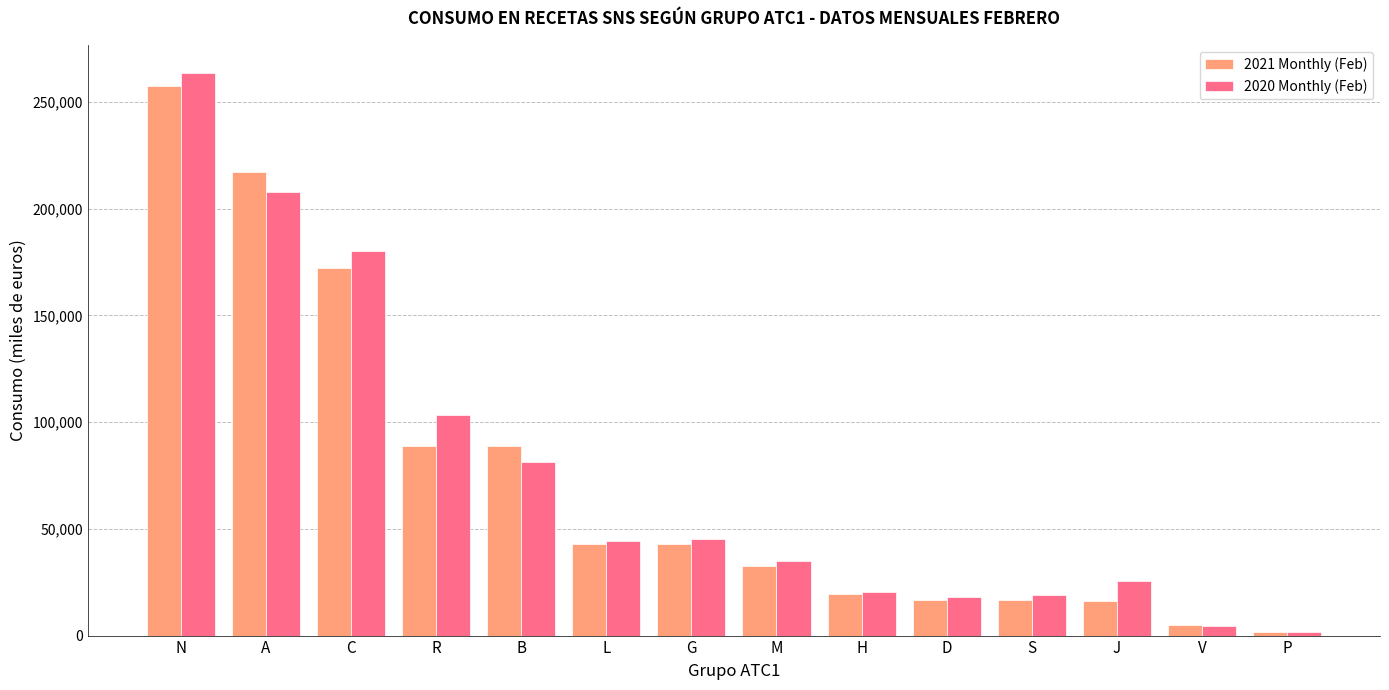

What is the sum of all 2021 Monthly (Feb) values?

1017844.5